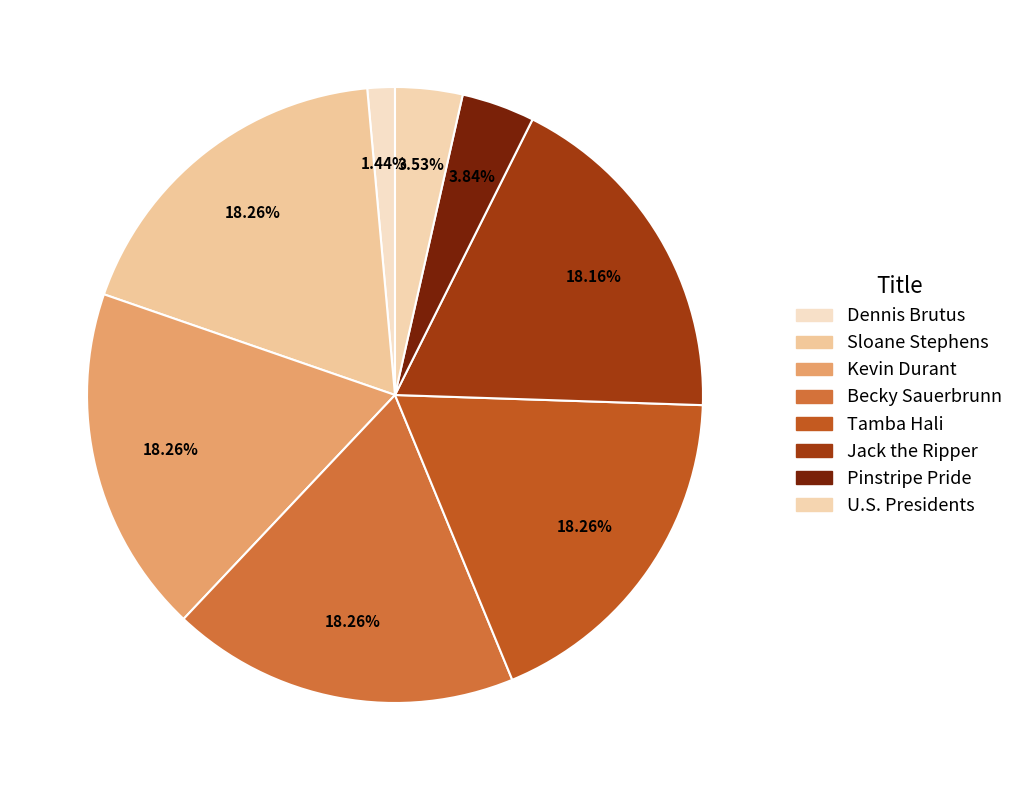

How many slices are in this pie chart?

8